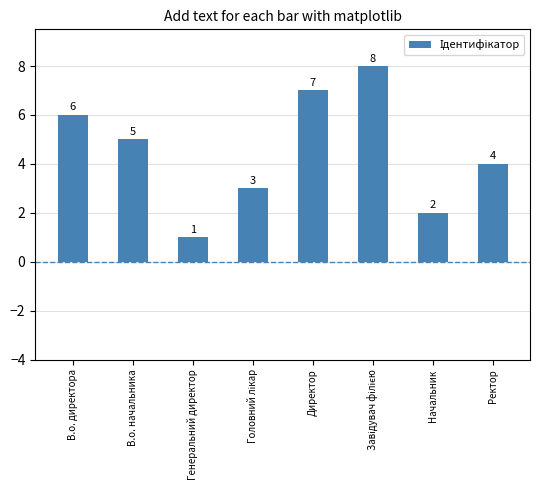

Reading right to left, what are all the values shown in this chart?

4	2	8	7	3	1	5	6